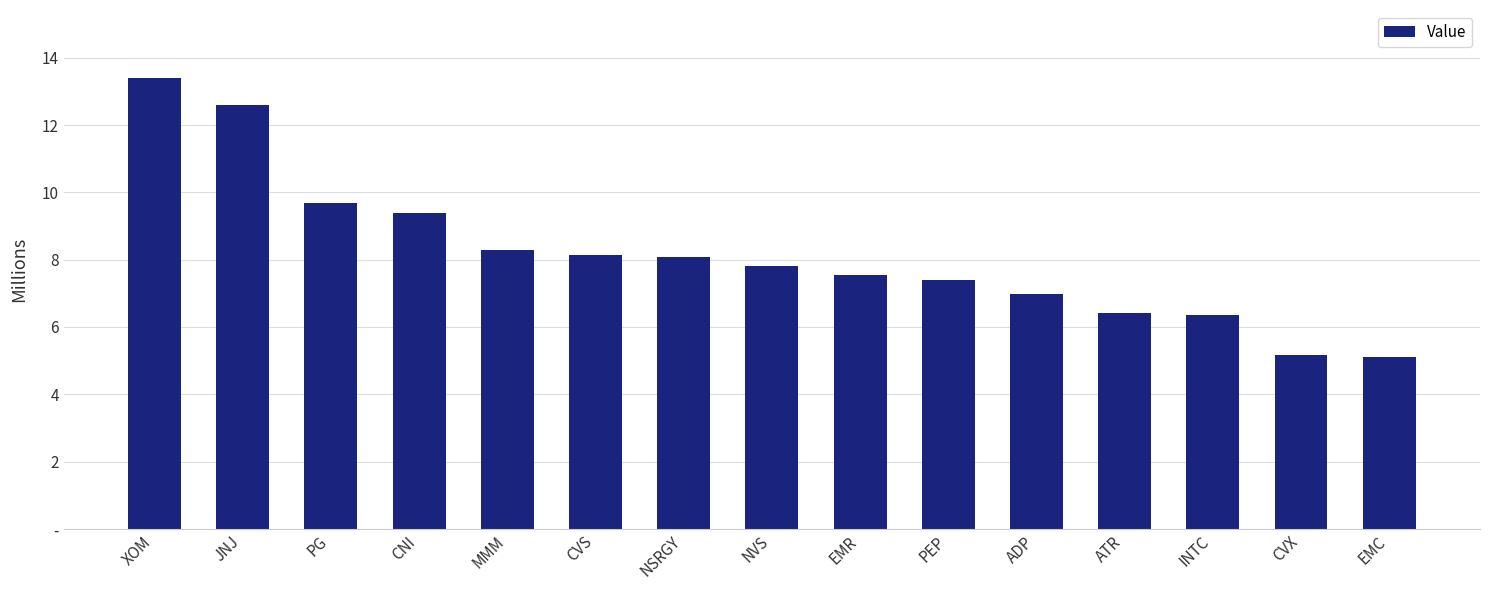

List the labels in order of value, smallest first.

EMC, CVX, INTC, ATR, ADP, PEP, EMR, NVS, NSRGY, CVS, MMM, CNI, PG, JNJ, XOM